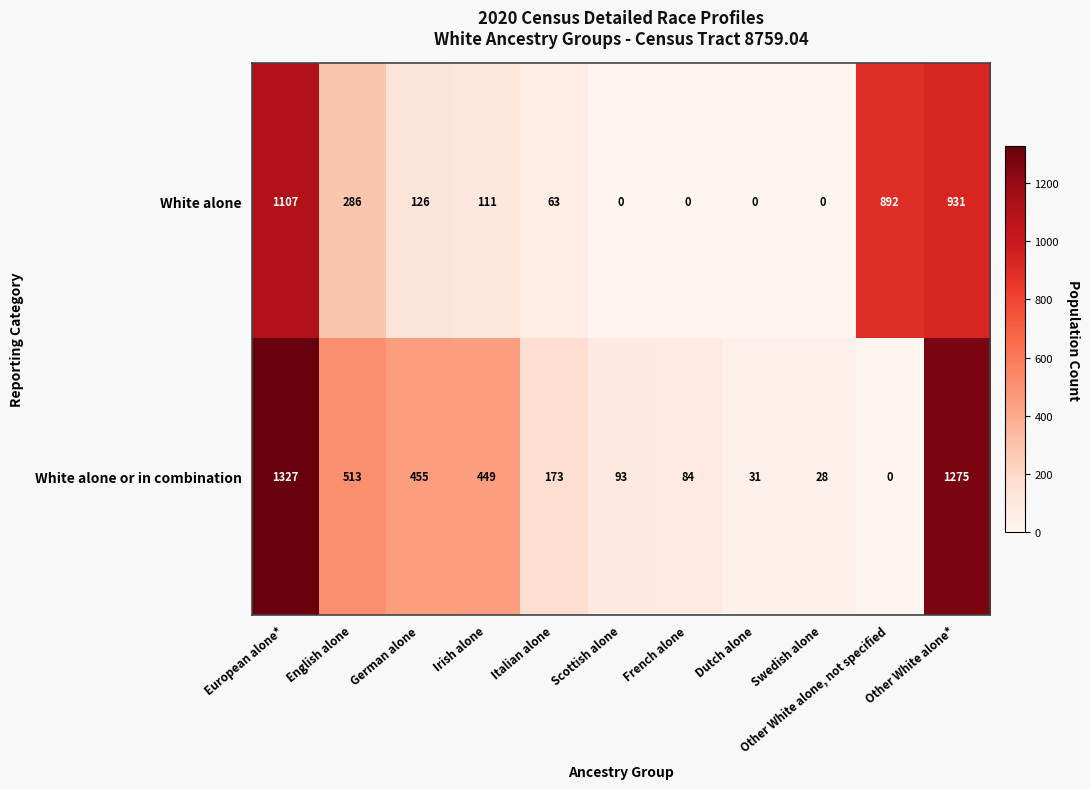

Rank the series by their average value, from lowest to highest.

White alone, White alone or in combination